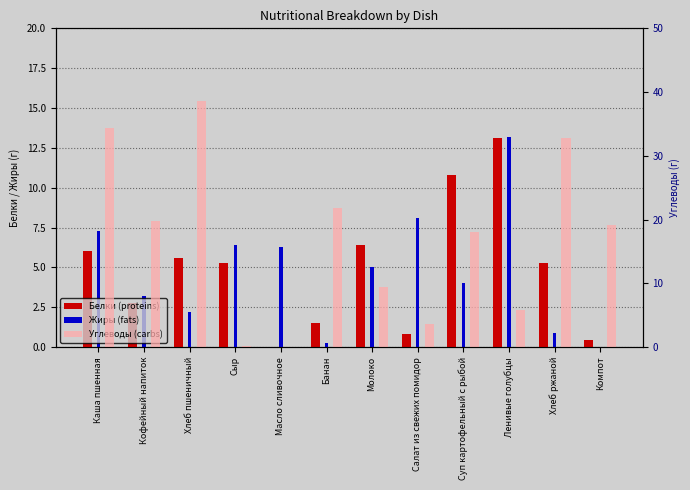

What are all the series names shown in the legend?

Белки (proteins), Жиры (fats), Углеводы (carbs)